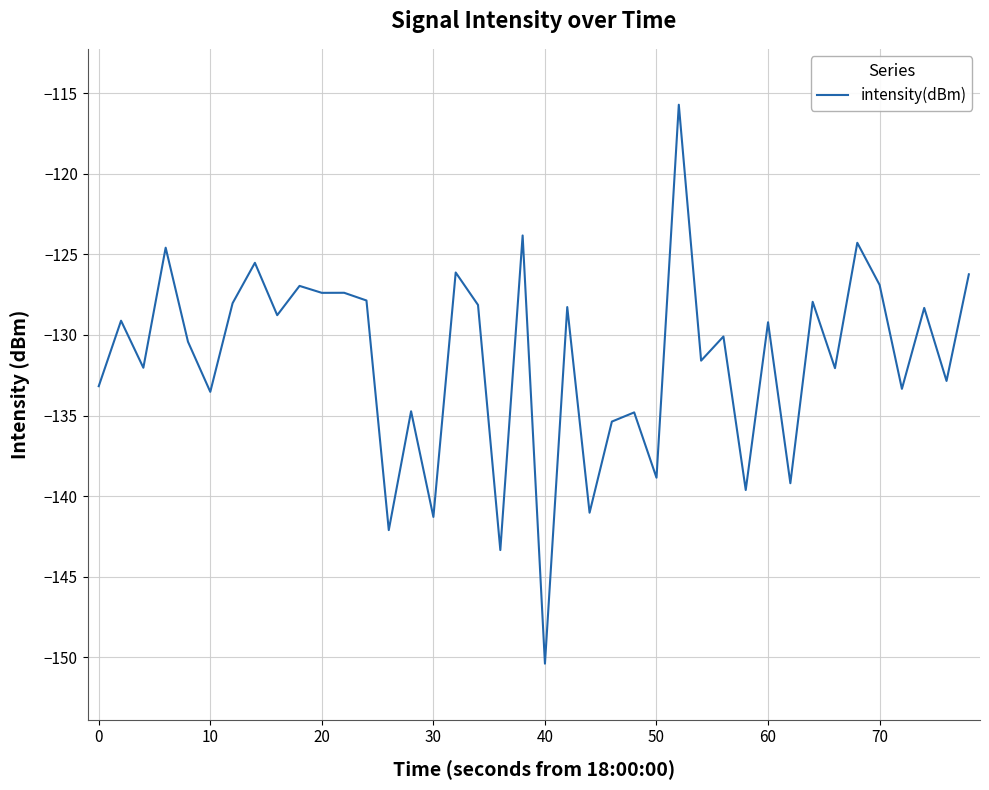

What is the minimum value shown in the chart?

-150.4